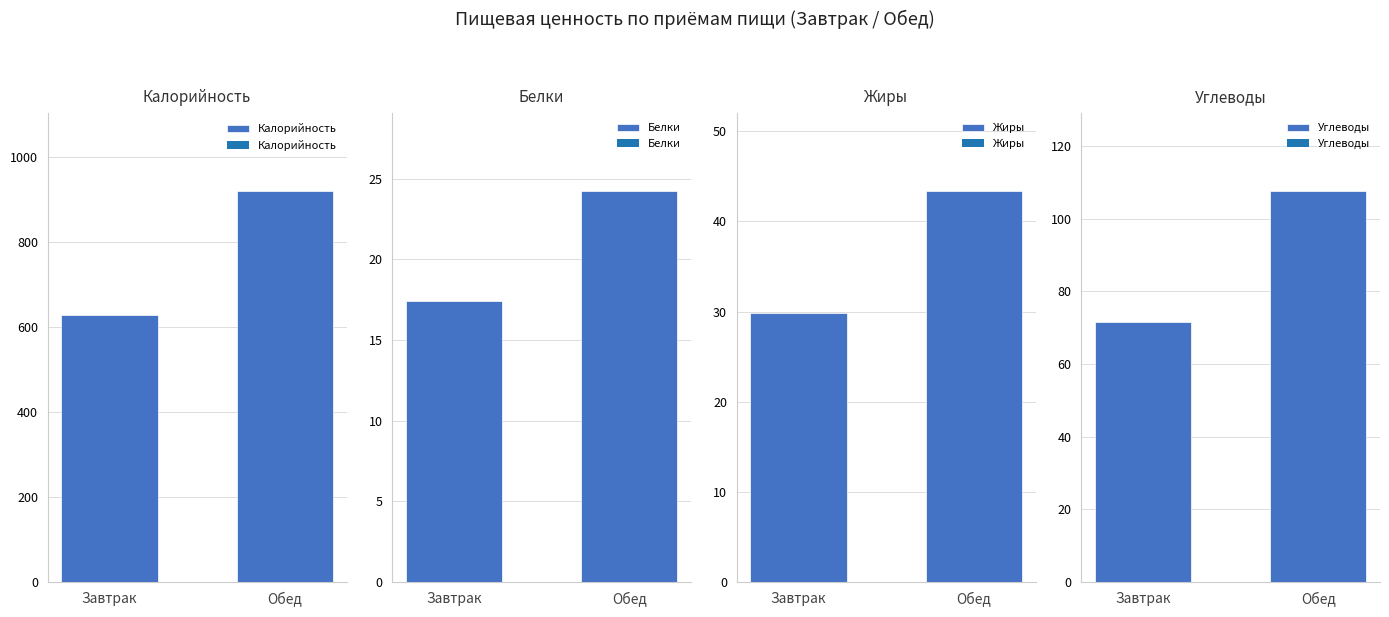

Read the Углеводы value at Завтрак.

71.6